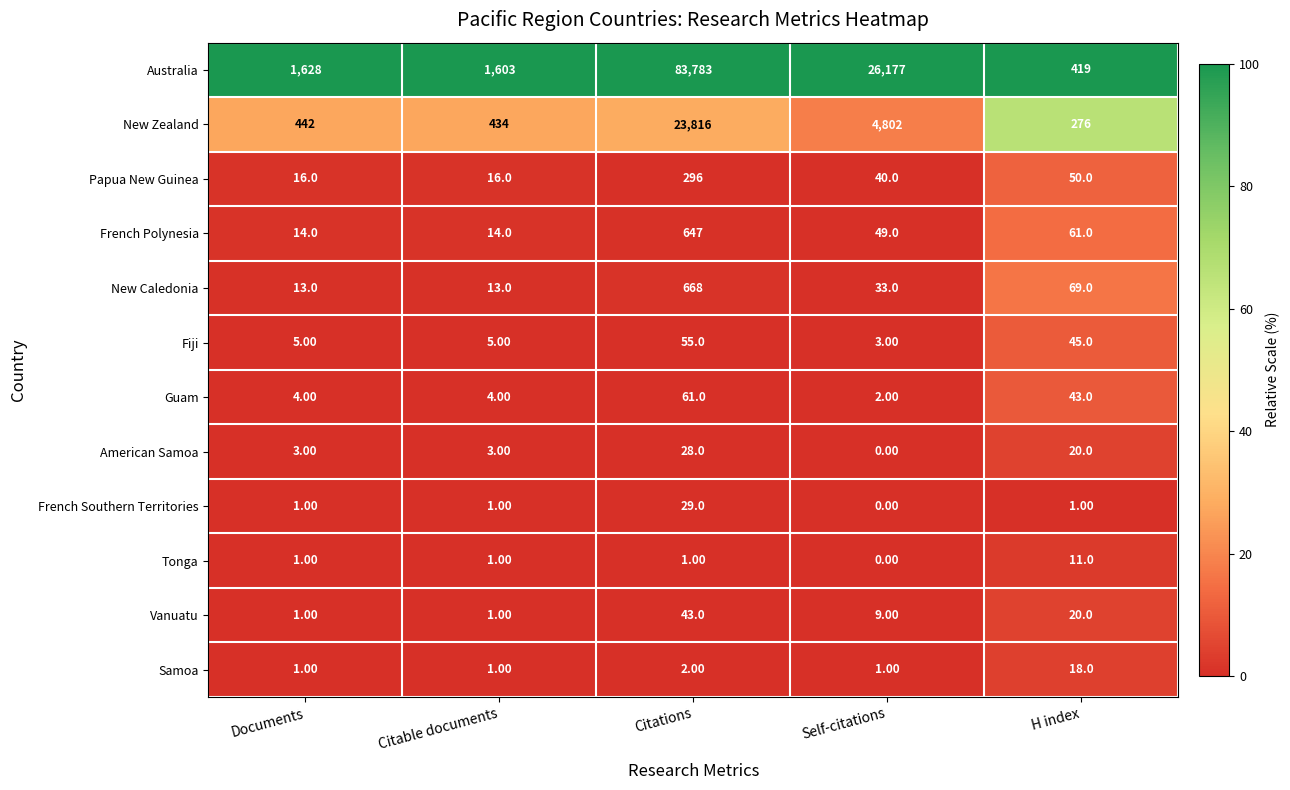

Which series changed the most between Documents and Self-citations?

Australia